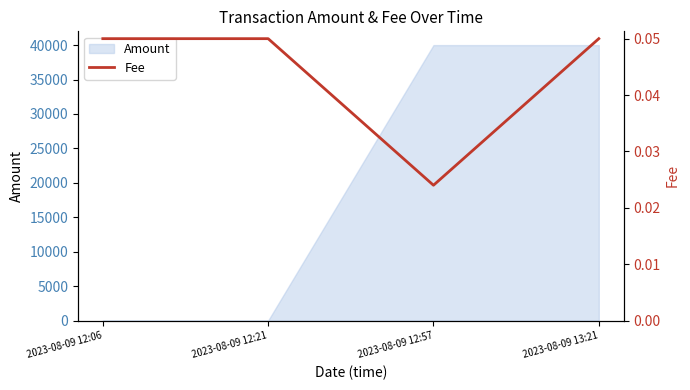

True or false: Amount has more than 2 points higher than both neighbors.

False